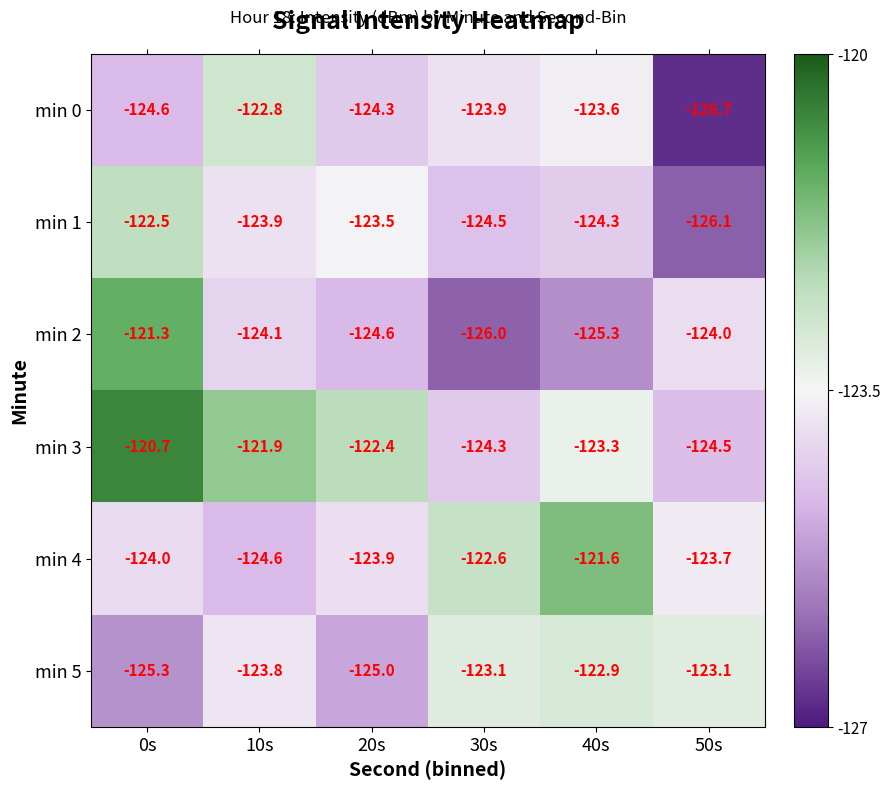

What is the spread (max minus min) of values at 30s?

3.4